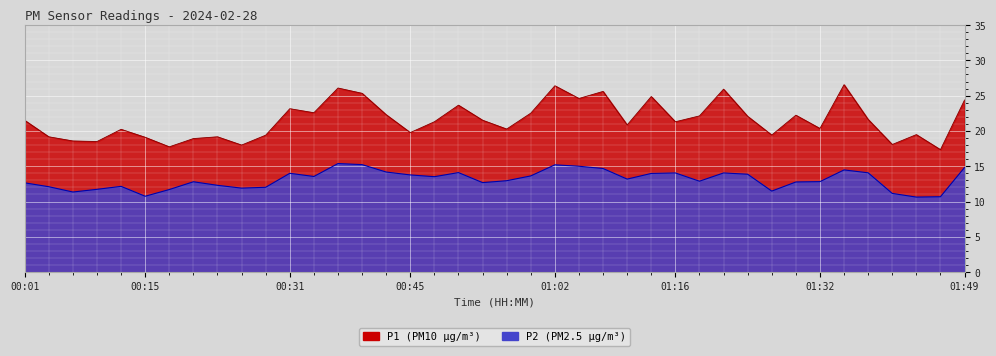

What is the average value of the P1 series?

21.6